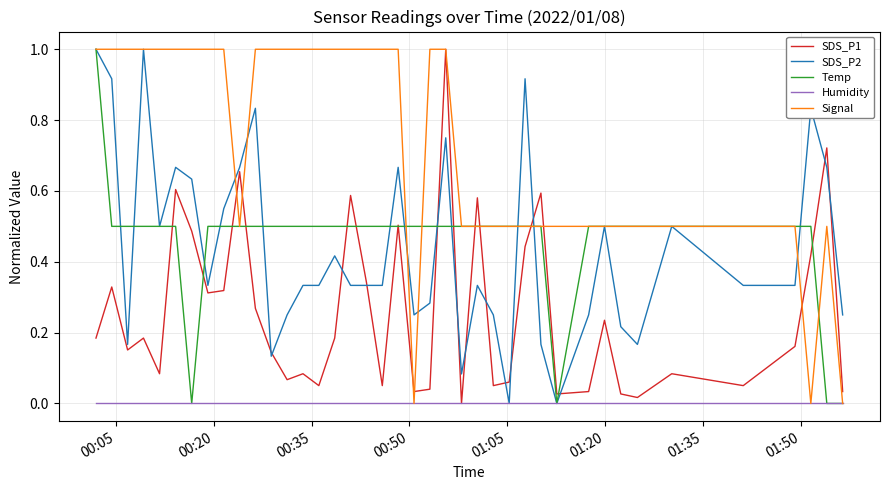

What are all the series names shown in the legend?

SDS_P1, SDS_P2, Temp, Humidity, Signal